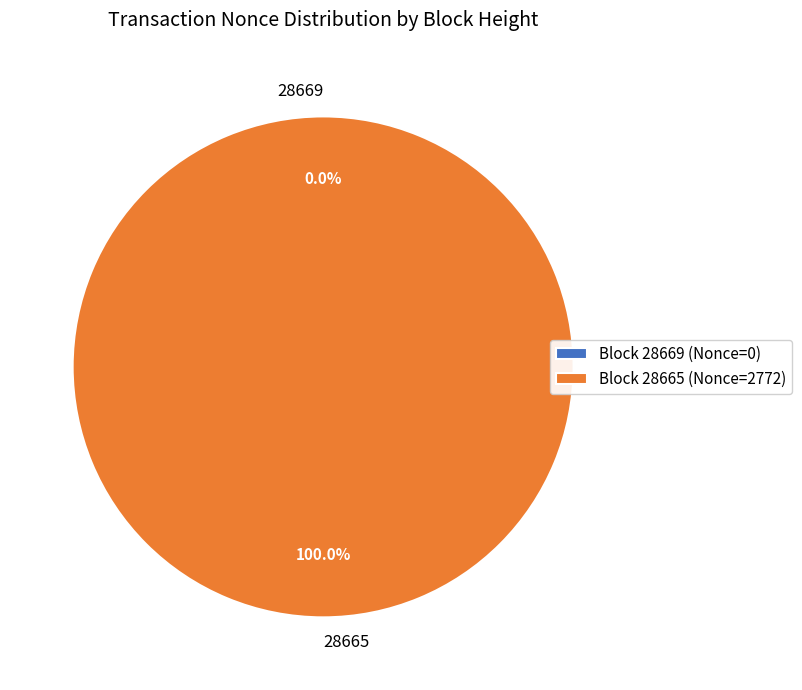

What is the total percentage of 28665 and 28669?

100.0%